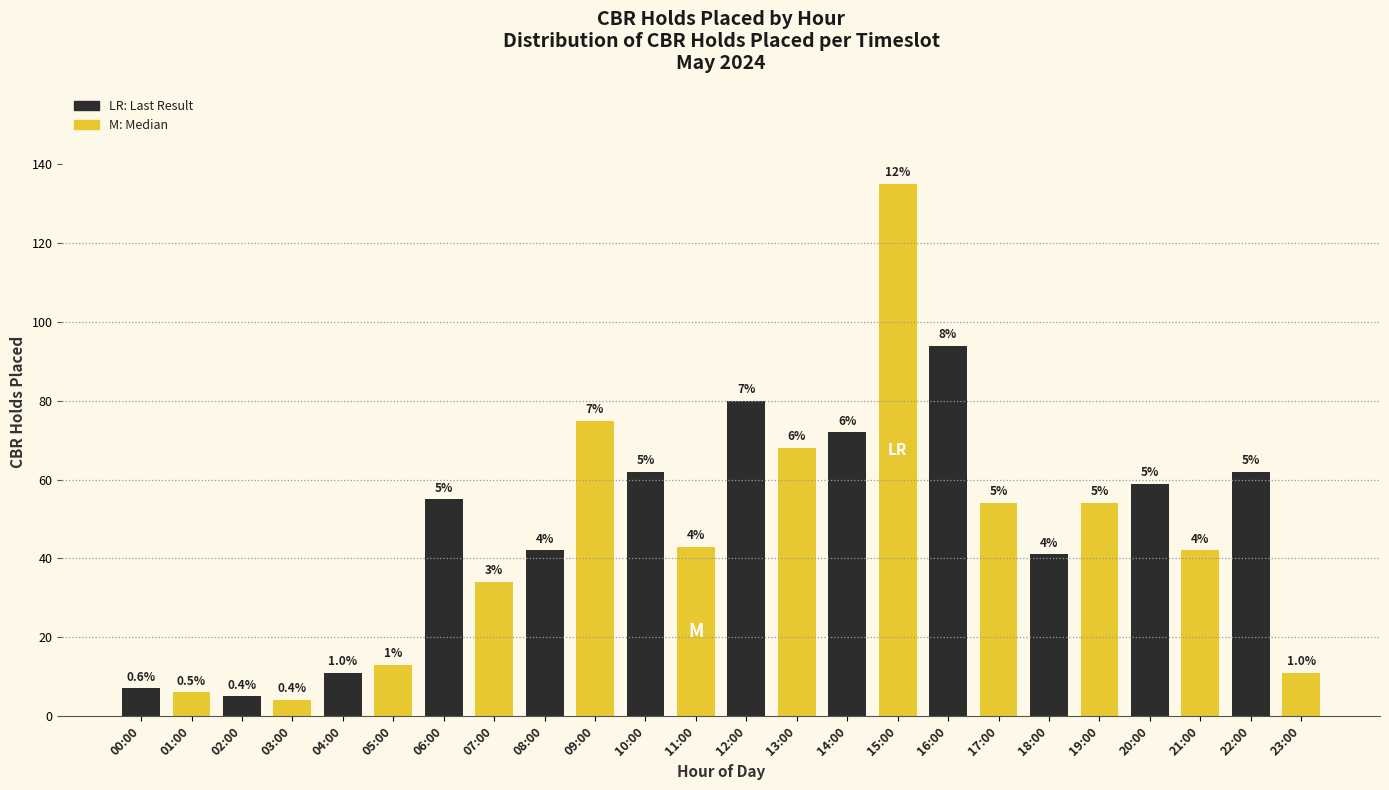

Reading left to right, list all the values displayed in this chart.

7	6	5	4	11	13	55	34	42	75	62	43	80	68	72	135	94	54	41	54	59	42	62	11